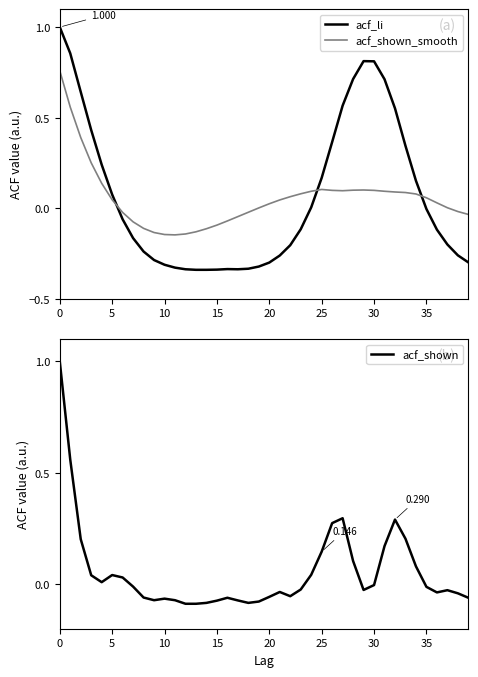

Which category has the lowest value in the acf_shown_smooth series?

11